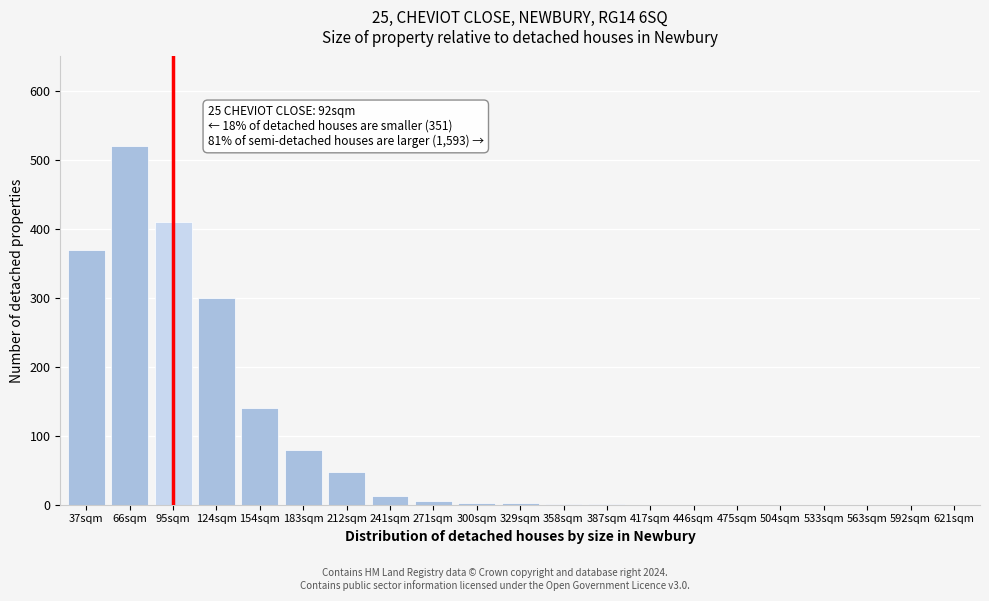

True or false: the data shows 352 at 592sqm.

False